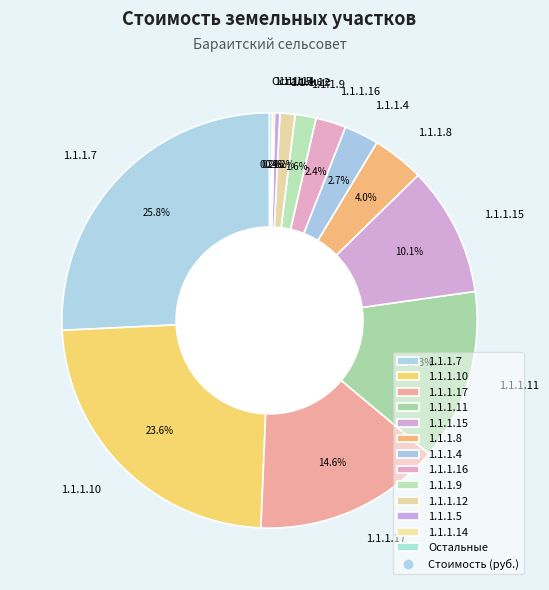

Which has a higher value, 1.1.1.9 or 1.1.1.4?

1.1.1.4